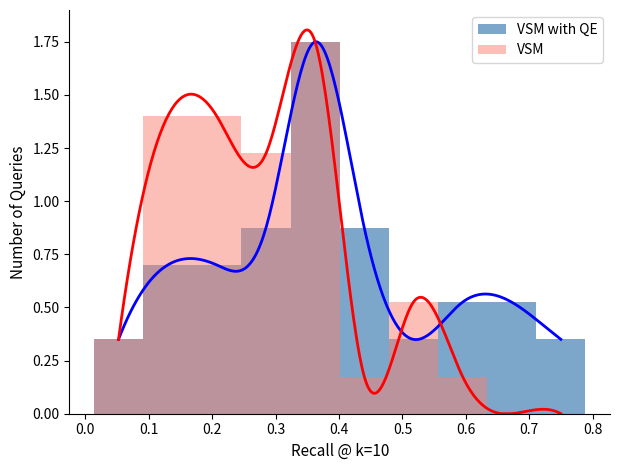

Which label corresponds to the smallest value in the chart?

0.7